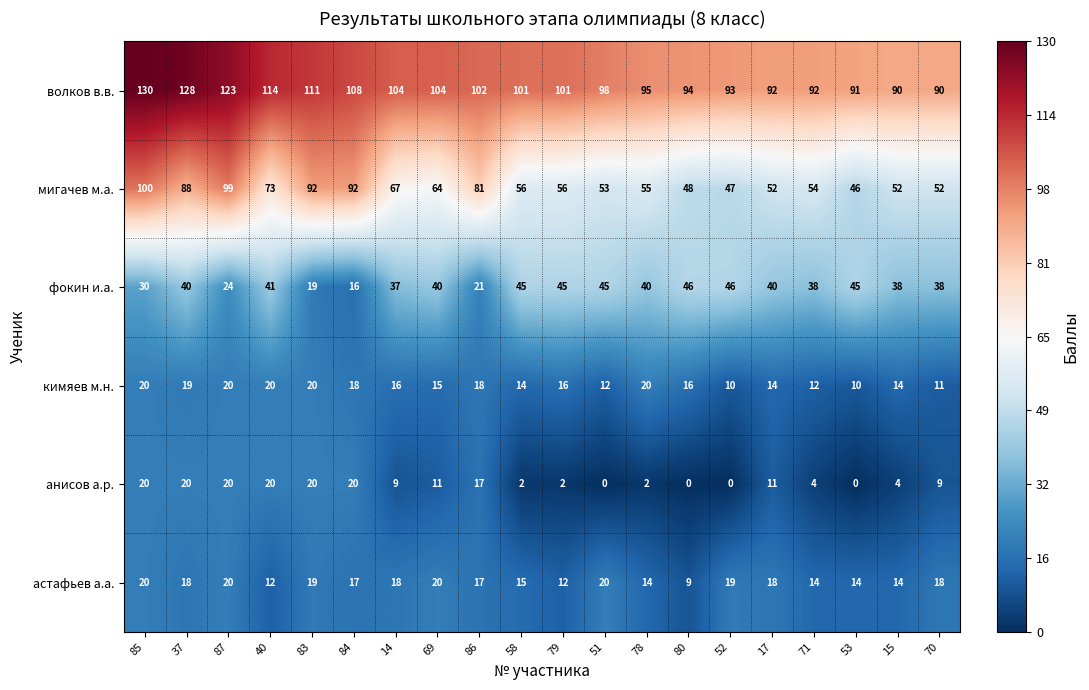

Which series changed the most between 84 and 15?

мигачев м.а.